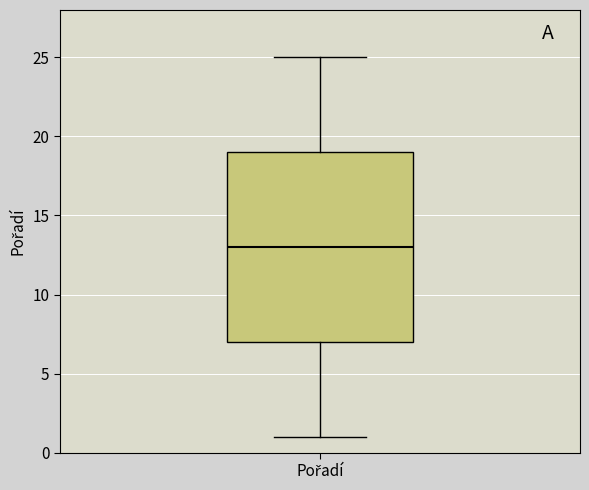

Transcribe this box plot: give where the median line is, the range the box spans, and where the two whiskers end, as read against the y-axis. The values are not printed on the chart, so give them approximately, as read against the axis.

median 13, box 7 to 19, whiskers 1 to 25